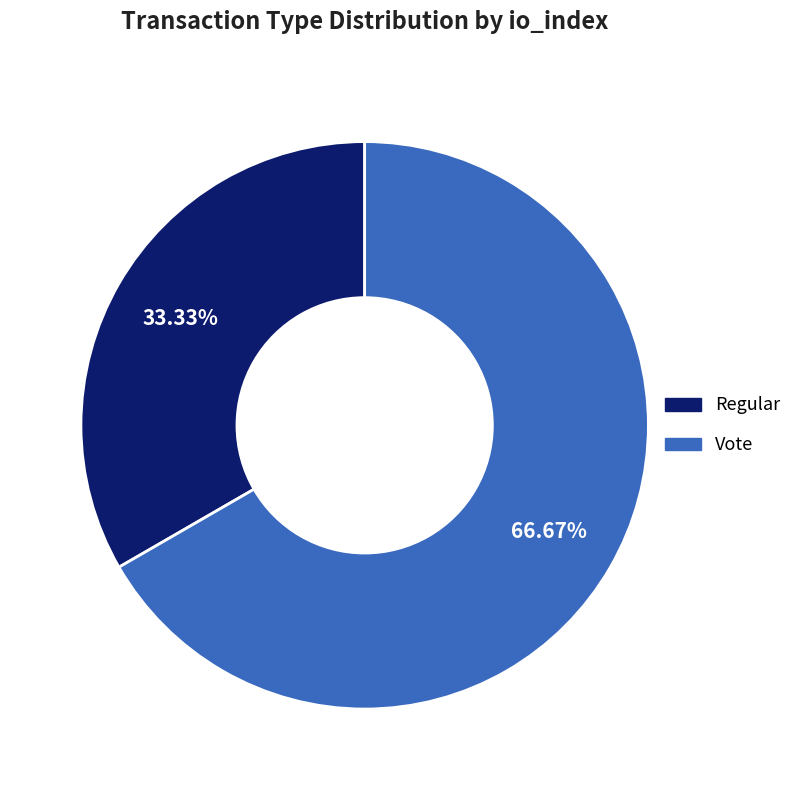

Is the sum of Regular and Vote greater than half?

Yes